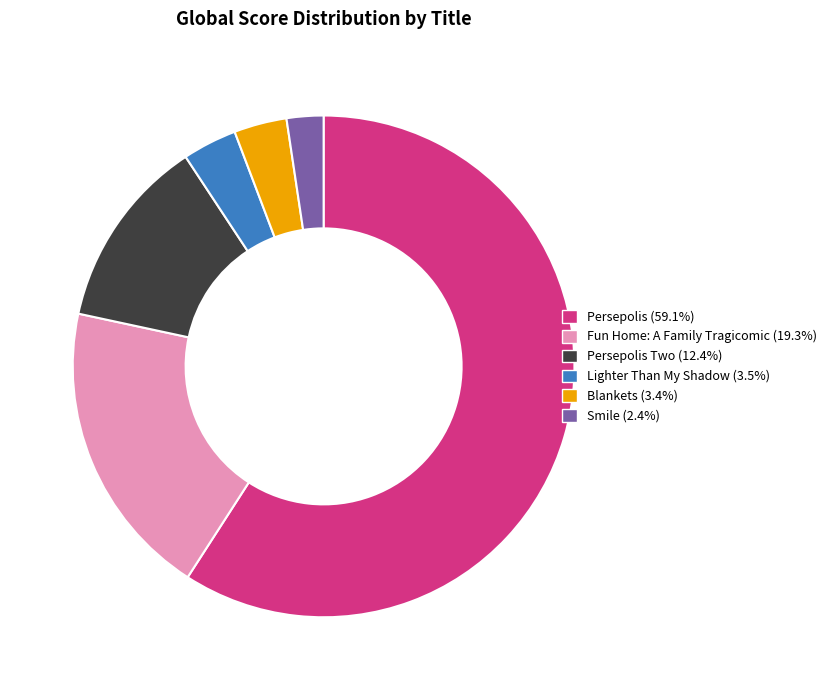

Count the number of slices in the pie.

6